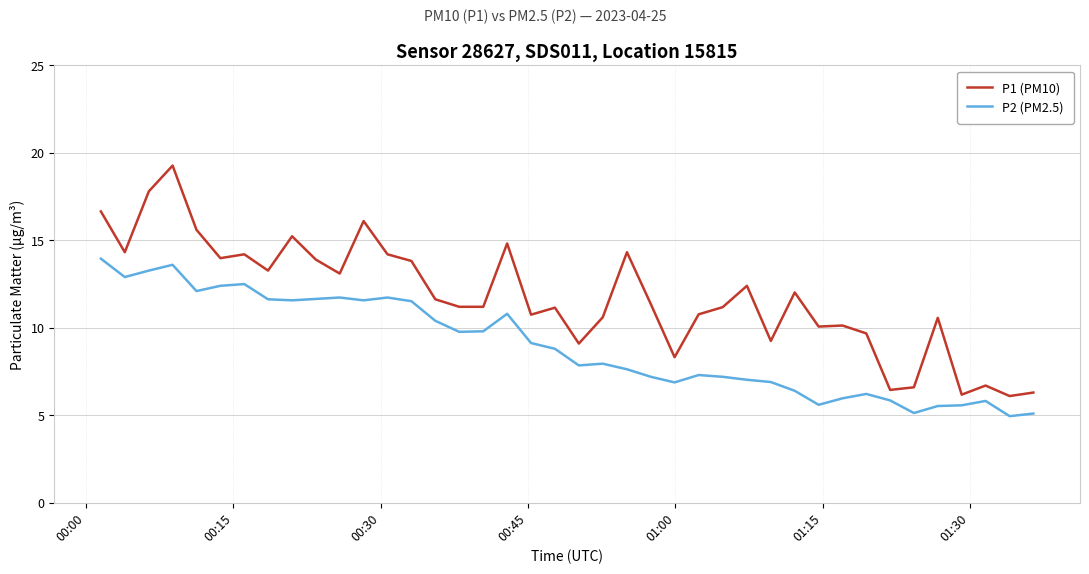

List the series in order of their overall mean, lowest first.

P2 (PM2.5), P1 (PM10)